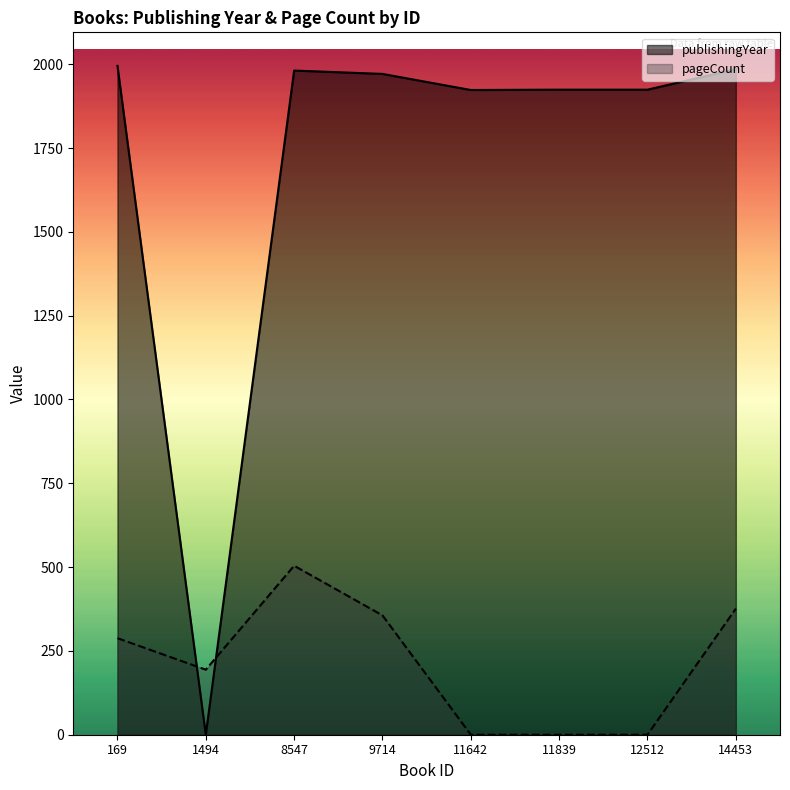

What is the difference between the publishingYear values at 169 and 1494?

1995